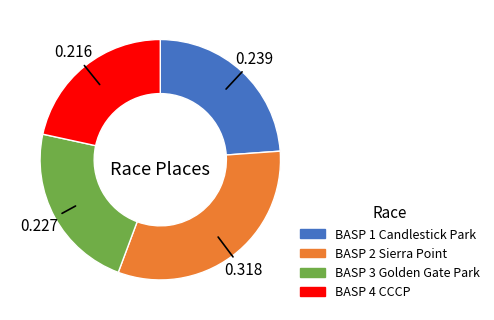

Combined, do BASP 2 Sierra Point and BASP 4 CCCP account for over 50%?

Yes